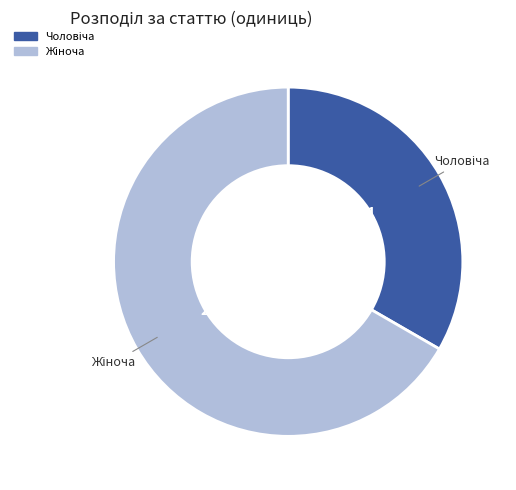

To the nearest percent, what is the difference between the largest and smallest slice percentages?

33%